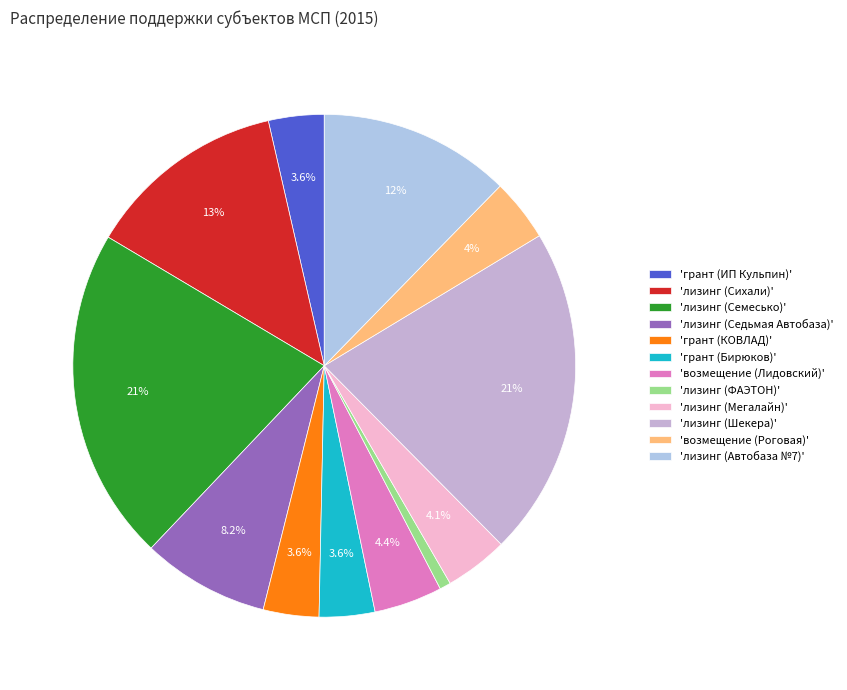

Count the number of slices in the pie.

12